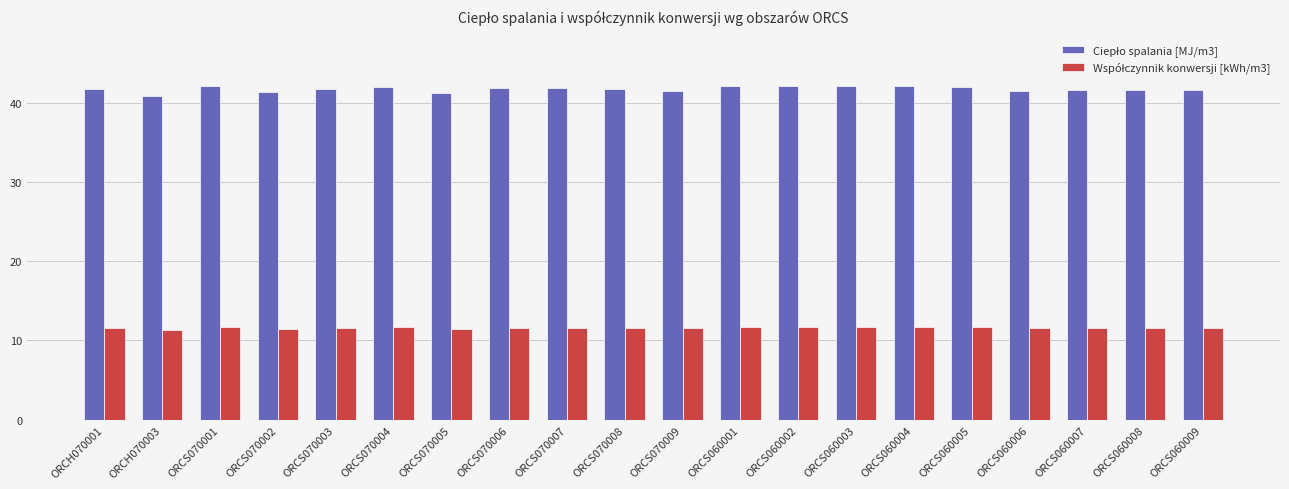

What position from the left is ORCS070004?

6